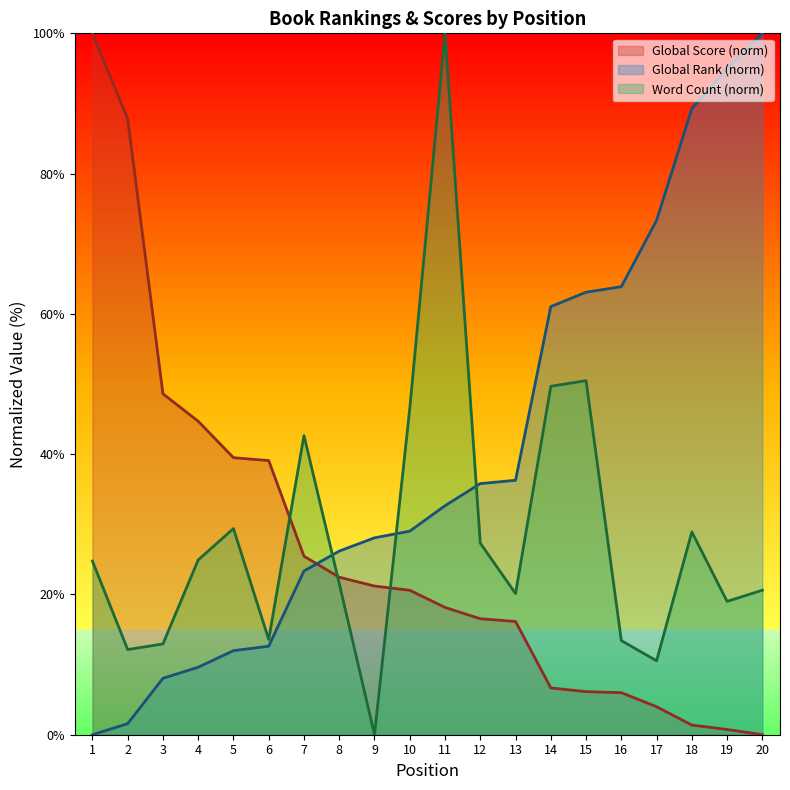

How many times do Word Count (k) and Global Rank cross each other?

3